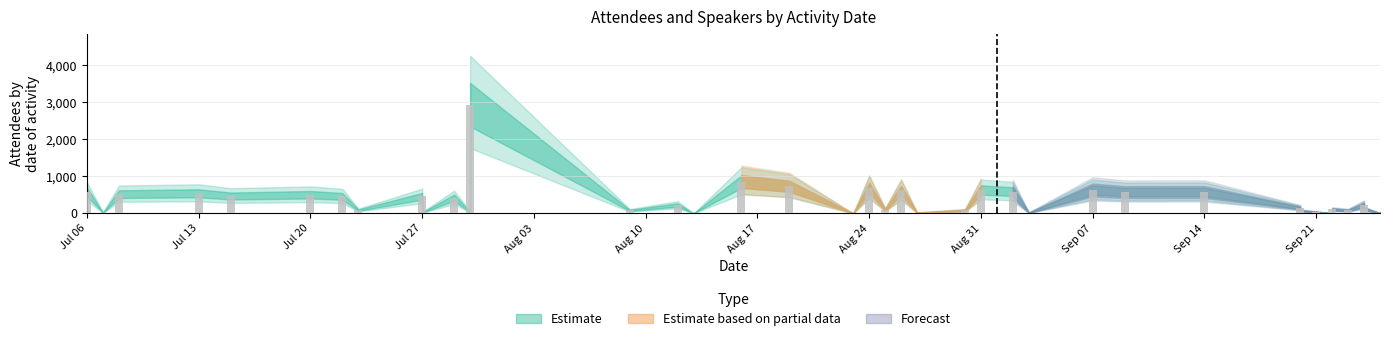

What is the maximum value shown in the chart?

2939